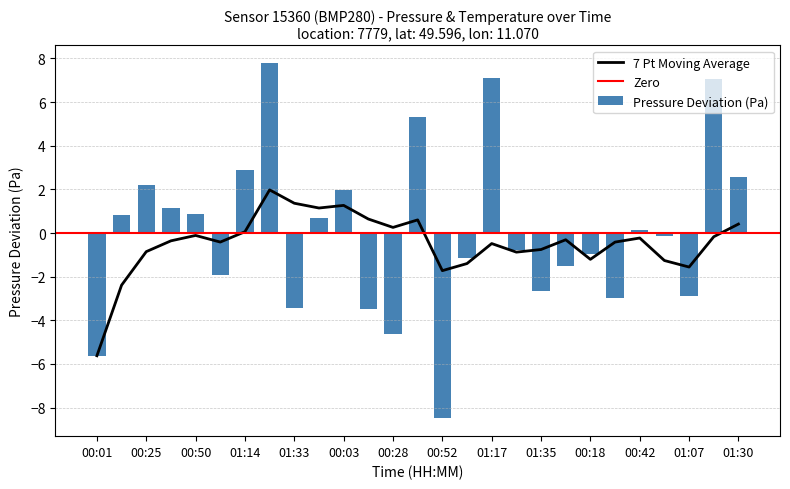

Where is the data nearest to the value 0?

23